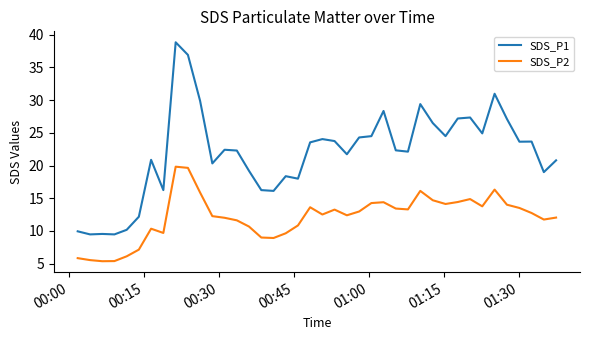

What is the difference between the maximum and minimum values in the SDS_P1 series?

29.4